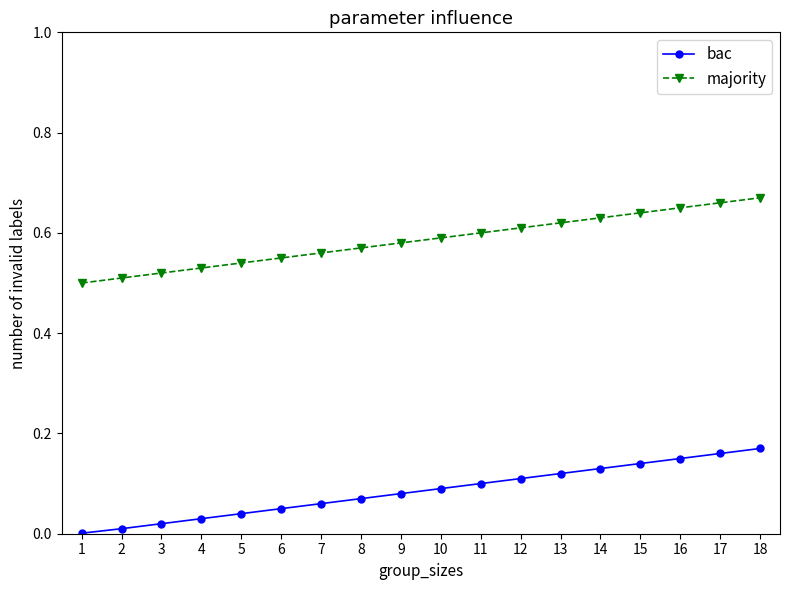

At which label is bac closest to 0?

1